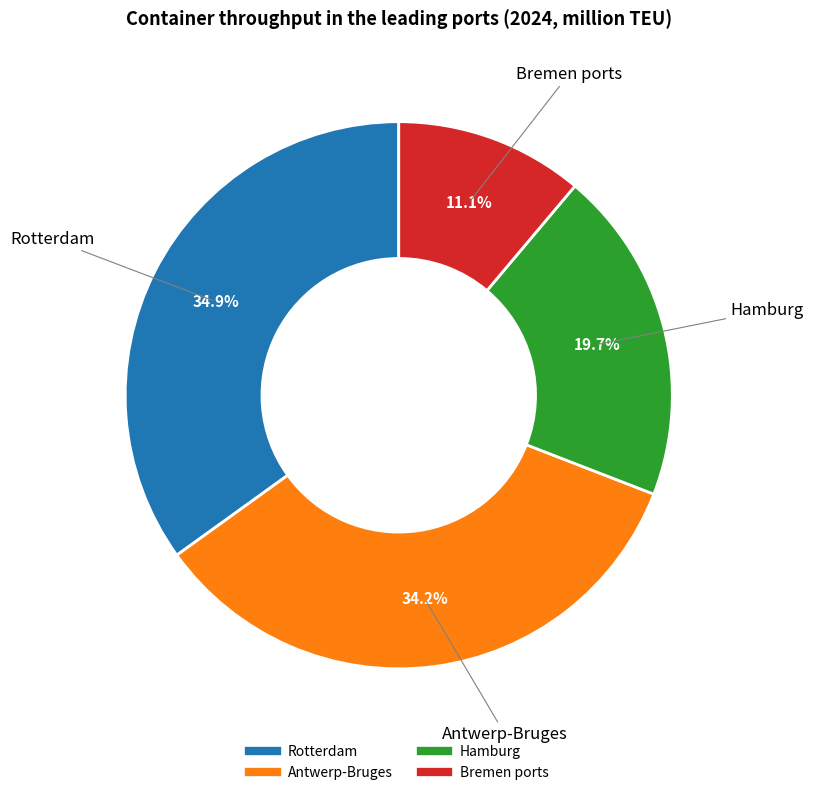

Which has a higher value, Hamburg or Bremen ports?

Hamburg